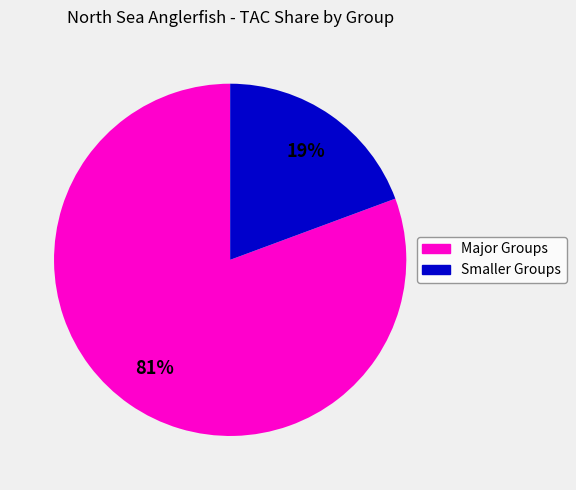

Is there any slice that represents more than half of the pie?

Yes